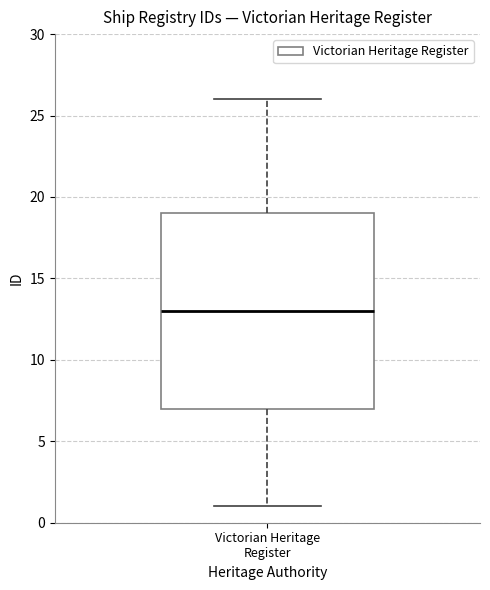

Where is the upper edge of the box for Victorian Heritage Register on the y-axis? The values are not printed on the chart, so give them approximately, as read against the axis.

19